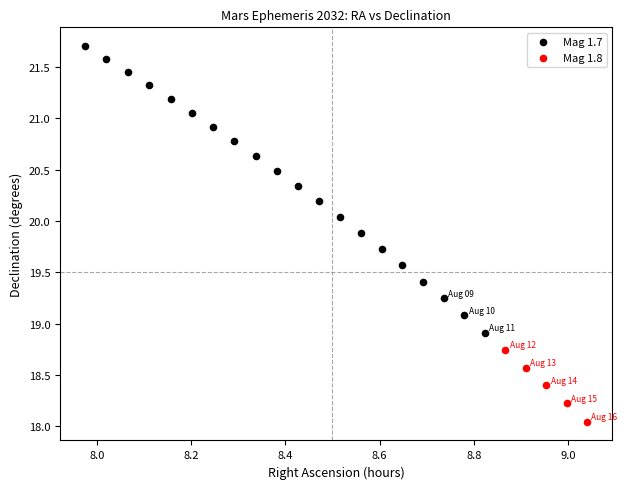

Which series reaches the minimum Y coordinate?

Mag 1.8